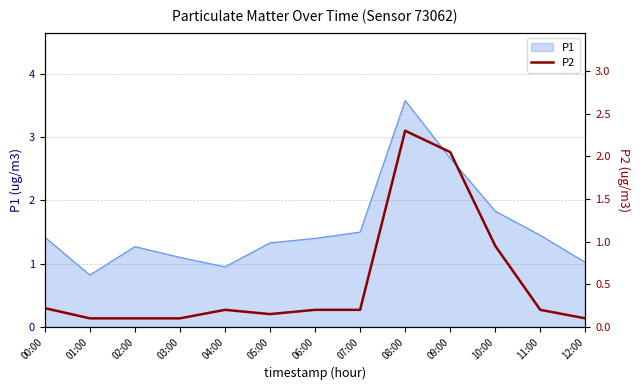

The value of P1 at 04:00 is 1.6. True or false?

False